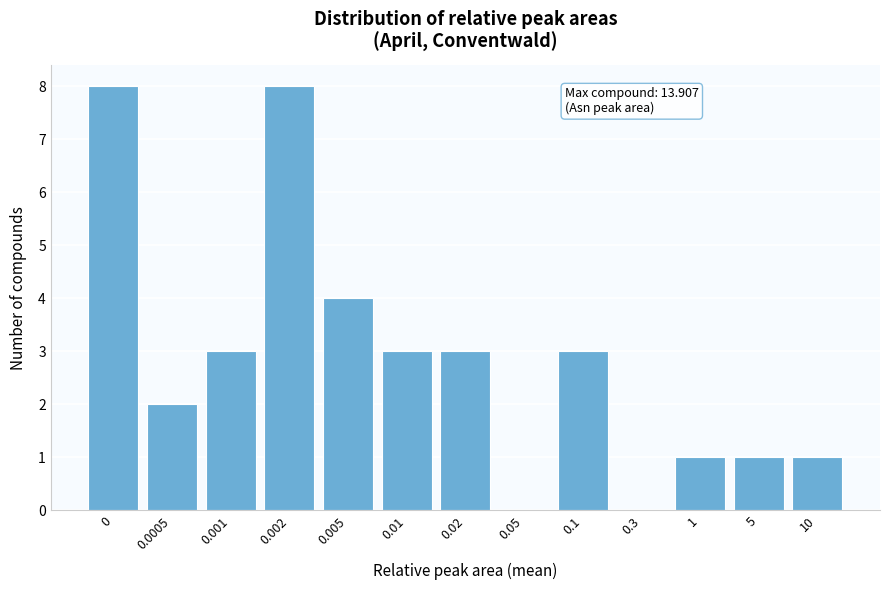

Reading left to right, extract all data points from this chart.

0=8	0.0005=2	0.001=3	0.002=8	0.005=4	0.01=3	0.02=3	0.05=0	0.1=3	0.3=0	1=1	5=1	10=1